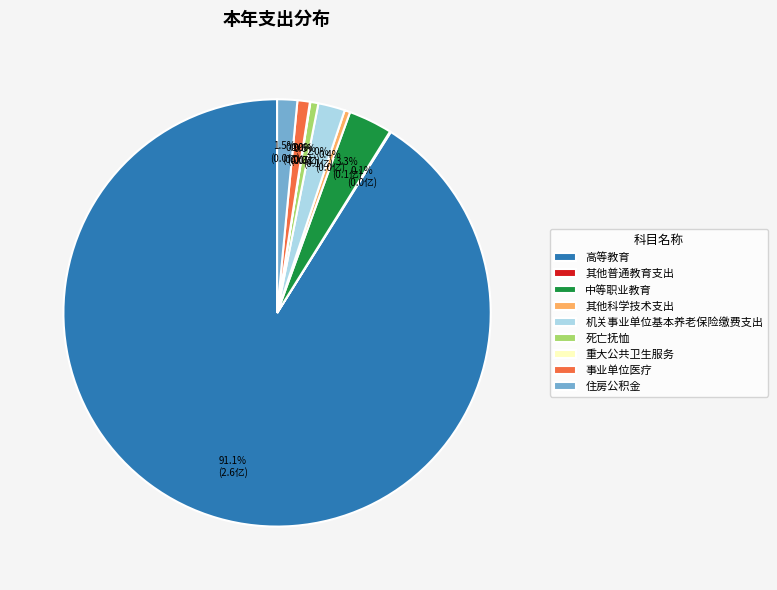

To the nearest percent, what is the difference between the largest and smallest slice percentages?

91%